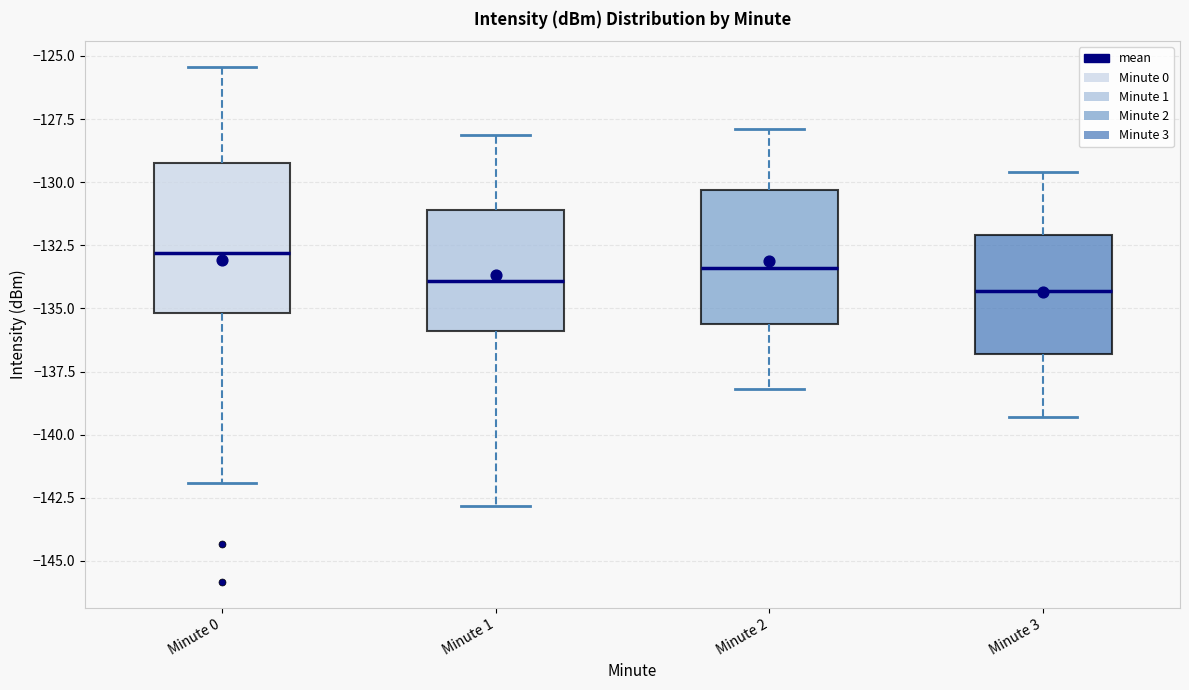

Reading left to right, read every box against the y-axis: the position of its median line, the range the box covers, and the ends of its whiskers. The values are not printed on the chart, so give them approximately, as read against the axis.

Minute 0: median -133.0, box -135.0 to -129.0, whiskers -142.0 to -125.5
Minute 1: median -134.0, box -136.0 to -131.0, whiskers -143.0 to -128.0
Minute 2: median -133.5, box -135.5 to -130.5, whiskers -138.0 to -128.0
Minute 3: median -134.5, box -137.0 to -132.0, whiskers -139.5 to -129.5